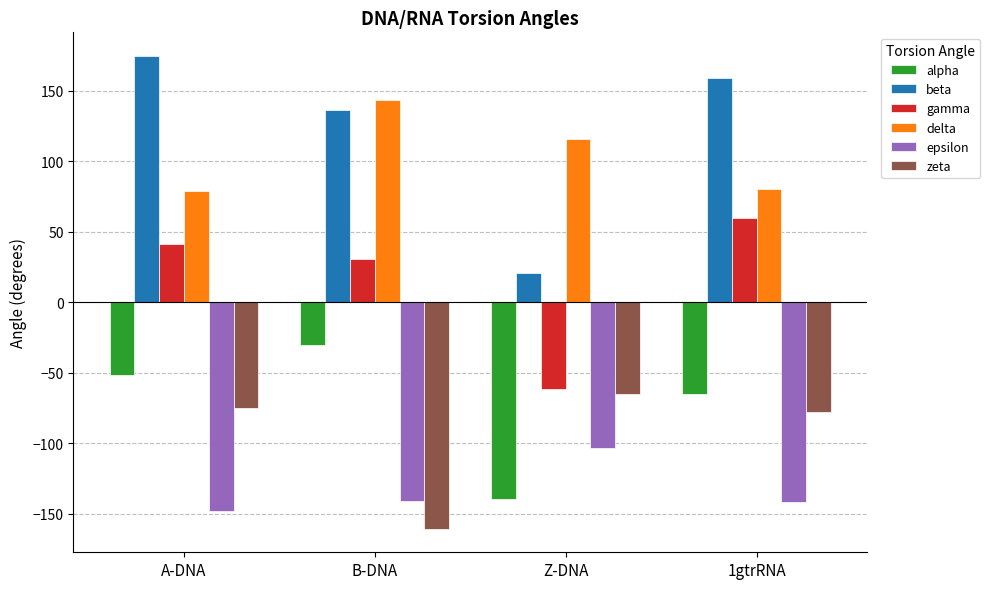

What position from the right is Z-DNA?

2